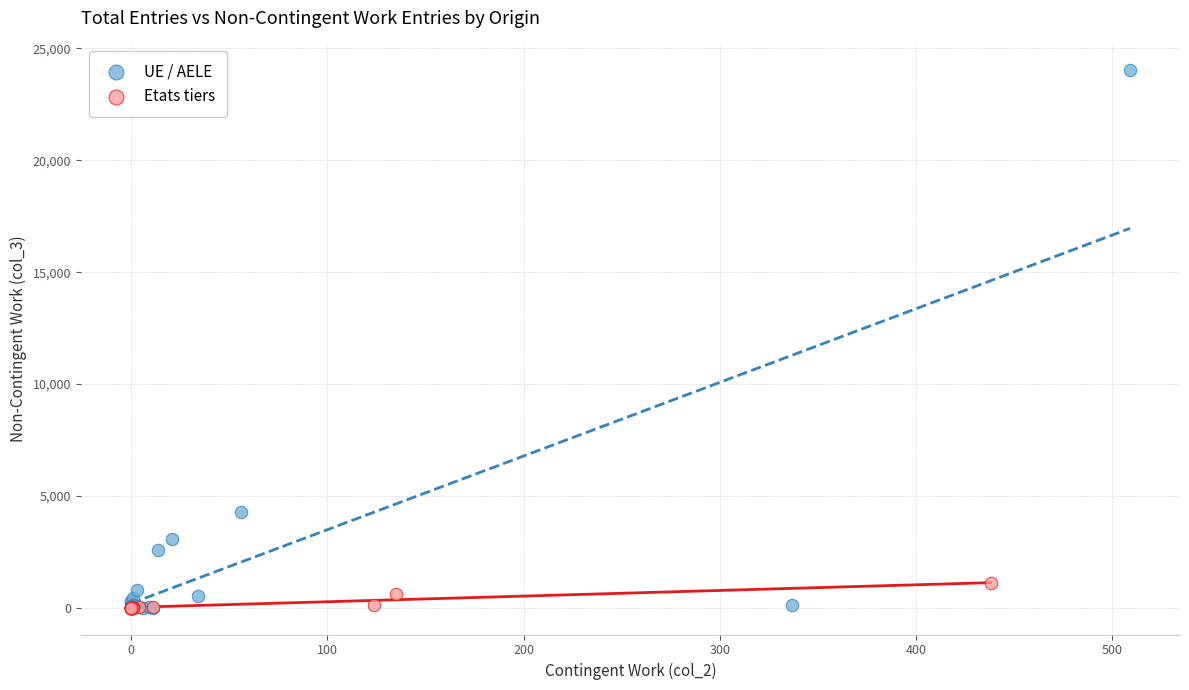

Which series has the widest spread of Y values?

UE / AELE